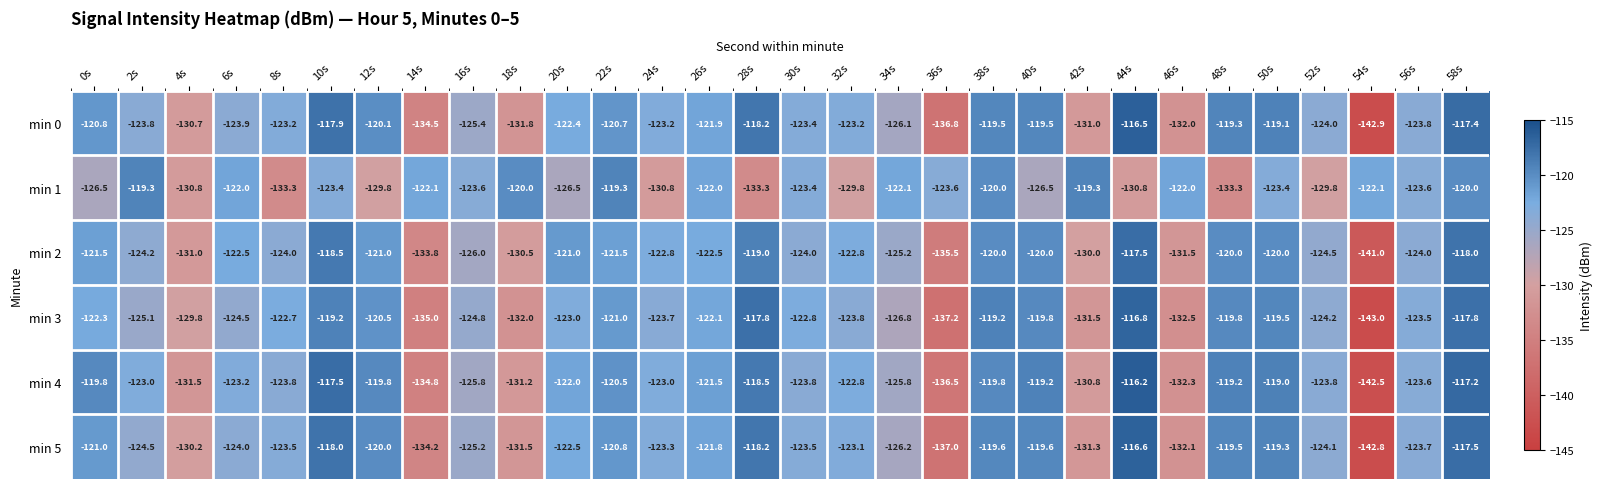

What is the total value across all series at 8s?

-750.5